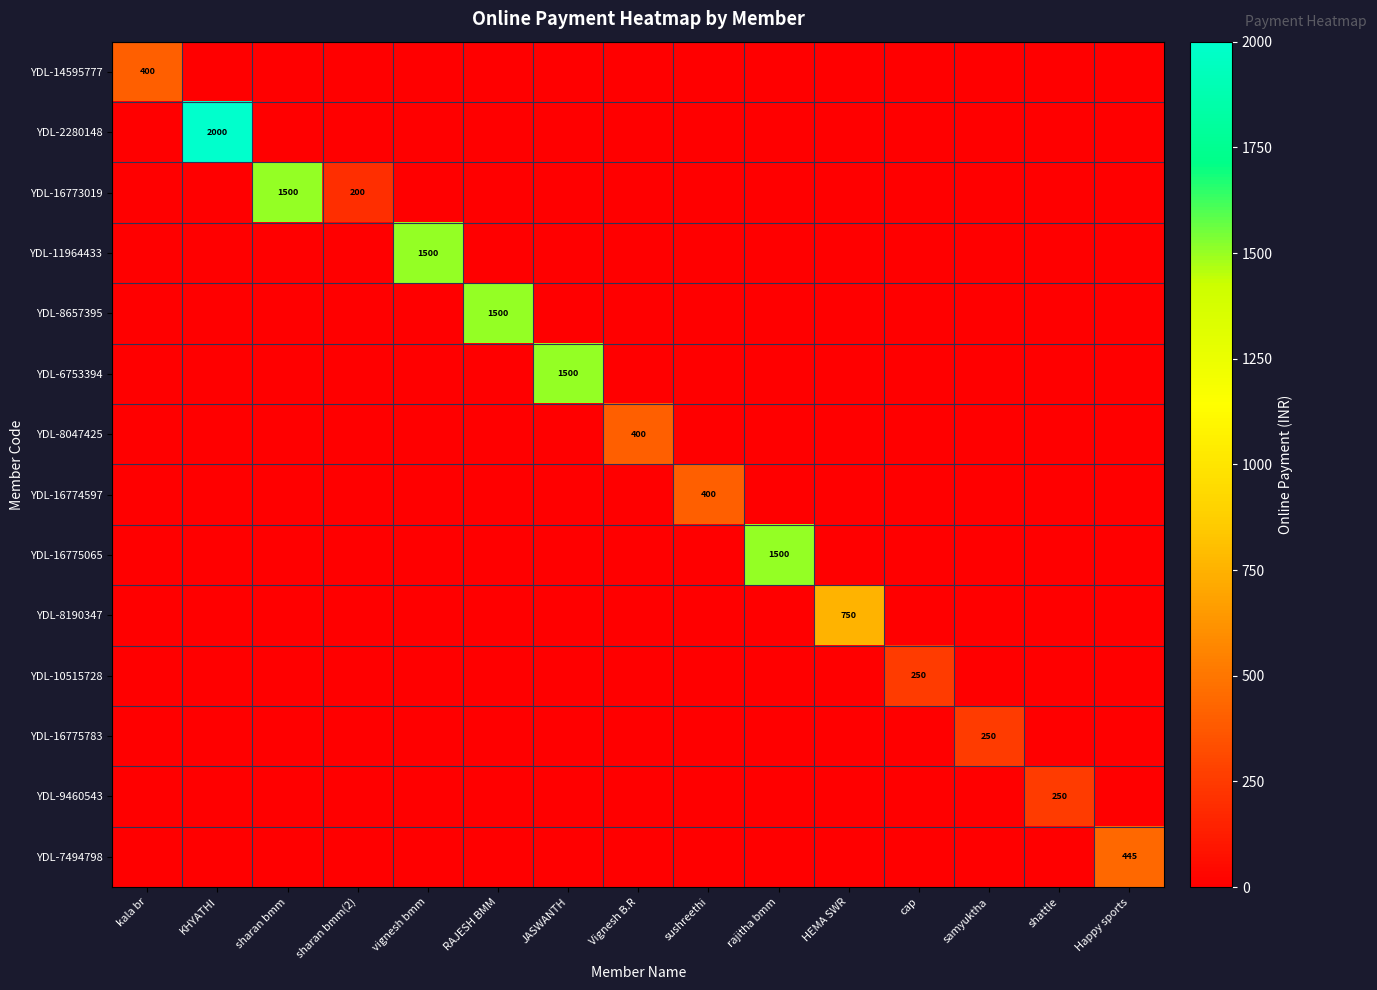

Is it true that YDL-10515728 equals 146 at cap?

False